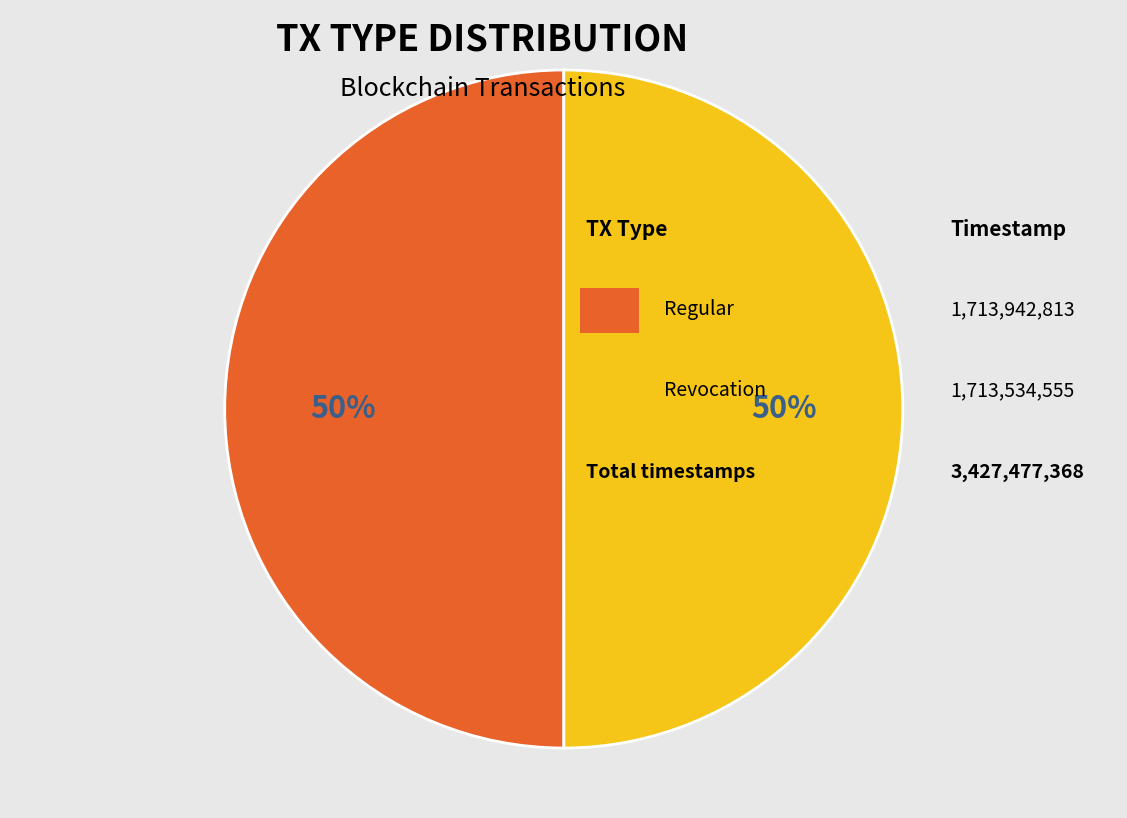

To the nearest percent, what is the average slice percentage?

50%